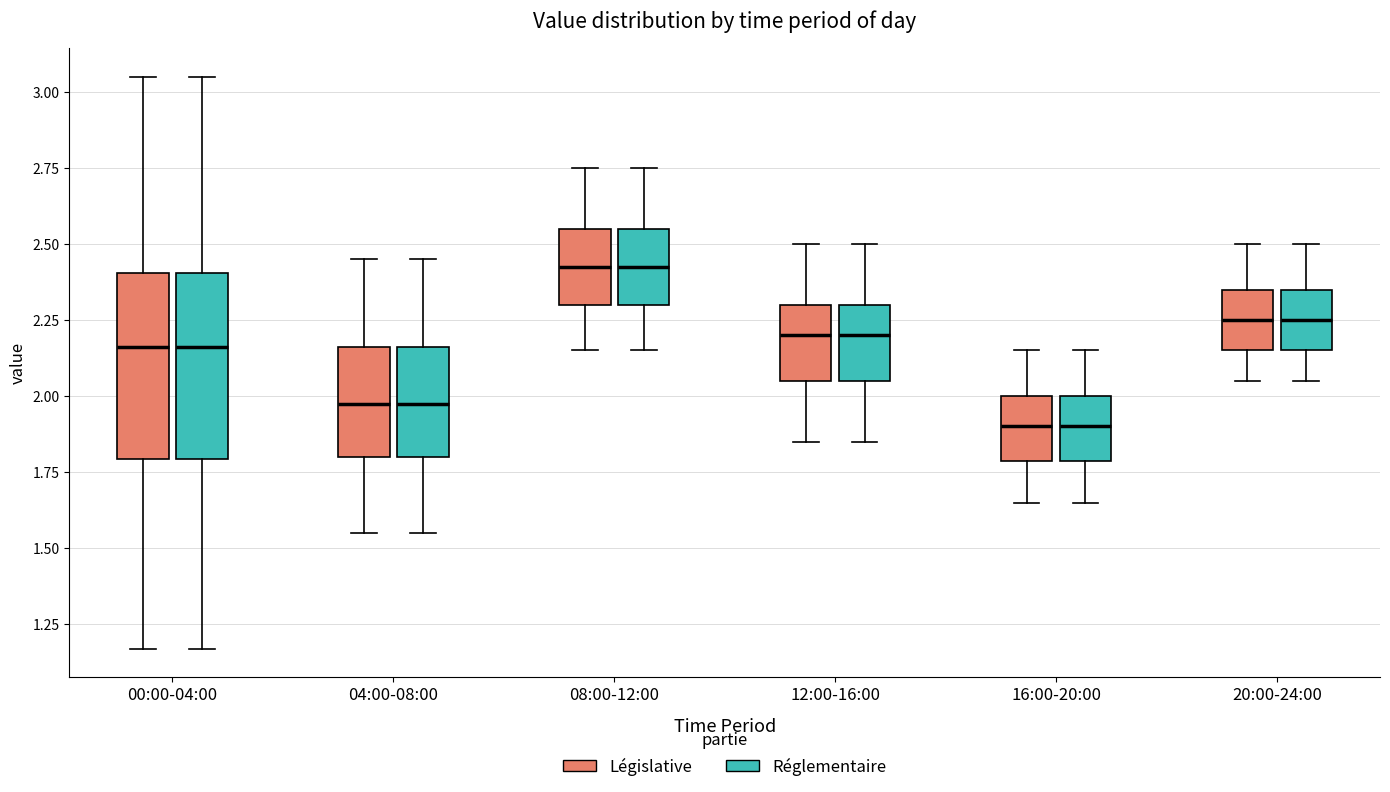

Reading left to right, read every box against the y-axis: the position of its median line, the range the box covers, and the ends of its whiskers. The values are not printed on the chart, so give them approximately, as read against the axis.

00:00-04:00 (Législative): median 2.15, box 1.80 to 2.40, whiskers 1.15 to 3.05
00:00-04:00 (Réglementaire): median 2.15, box 1.80 to 2.40, whiskers 1.15 to 3.05
04:00-08:00 (Législative): median 2.00, box 1.80 to 2.15, whiskers 1.55 to 2.45
04:00-08:00 (Réglementaire): median 2.00, box 1.80 to 2.15, whiskers 1.55 to 2.45
08:00-12:00 (Législative): median 2.45, box 2.30 to 2.55, whiskers 2.15 to 2.75
08:00-12:00 (Réglementaire): median 2.45, box 2.30 to 2.55, whiskers 2.15 to 2.75
12:00-16:00 (Législative): median 2.20, box 2.05 to 2.30, whiskers 1.85 to 2.50
12:00-16:00 (Réglementaire): median 2.20, box 2.05 to 2.30, whiskers 1.85 to 2.50
16:00-20:00 (Législative): median 1.90, box 1.80 to 2.00, whiskers 1.65 to 2.15
16:00-20:00 (Réglementaire): median 1.90, box 1.80 to 2.00, whiskers 1.65 to 2.15
20:00-24:00 (Législative): median 2.25, box 2.15 to 2.35, whiskers 2.05 to 2.50
20:00-24:00 (Réglementaire): median 2.25, box 2.15 to 2.35, whiskers 2.05 to 2.50